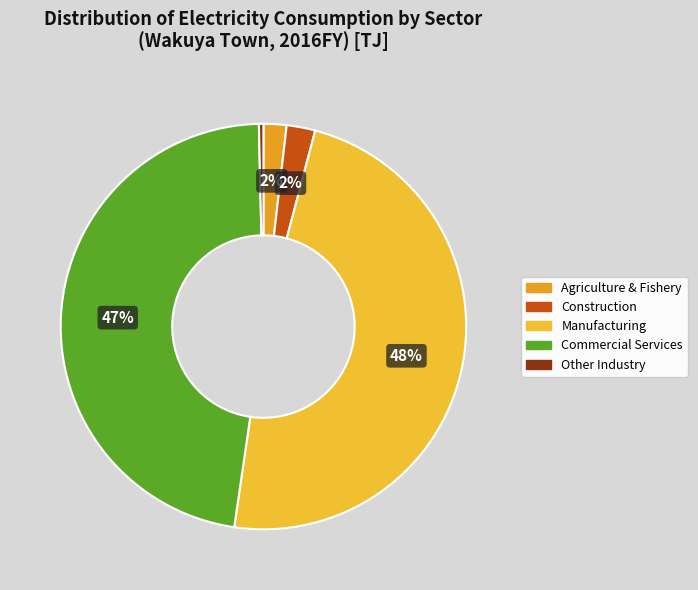

How many segments does this pie chart have?

5